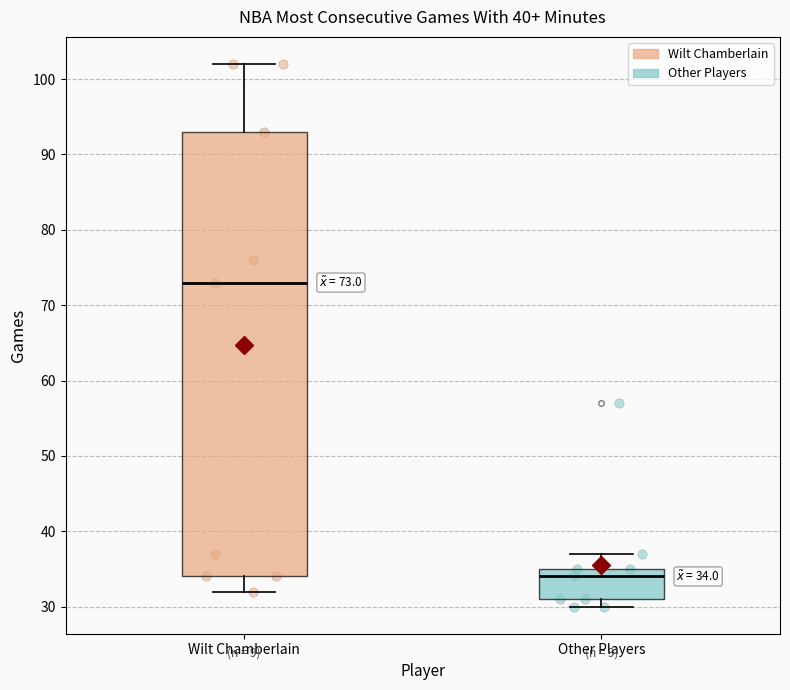

Which box's median line is the lowest?

Other Players